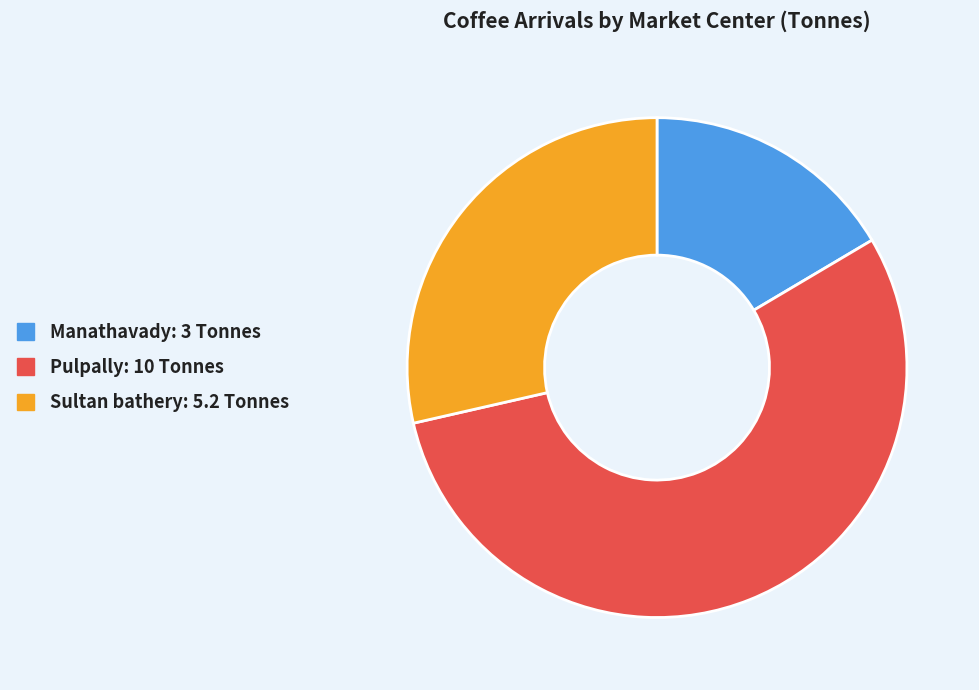

How many segments does this pie chart have?

3